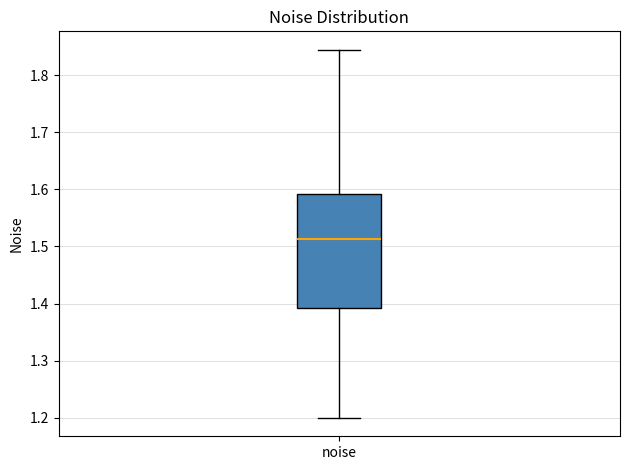

Transcribe this box plot: give where the median line is, the range the box spans, and where the two whiskers end, as read against the y-axis. The values are not printed on the chart, so give them approximately, as read against the axis.

median 1.51, box 1.39 to 1.59, whiskers 1.20 to 1.84